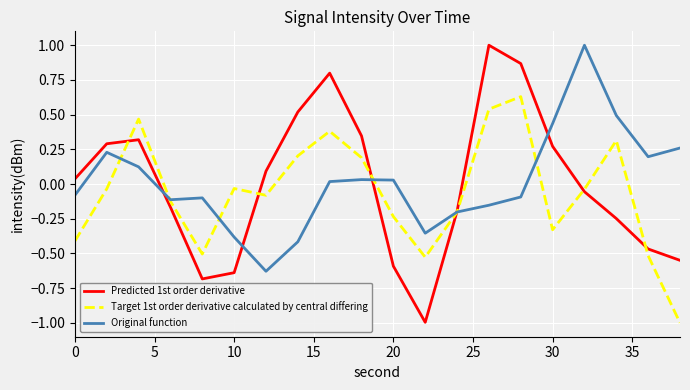

Which series has the largest range (max minus min)?

Predicted 1st order derivative